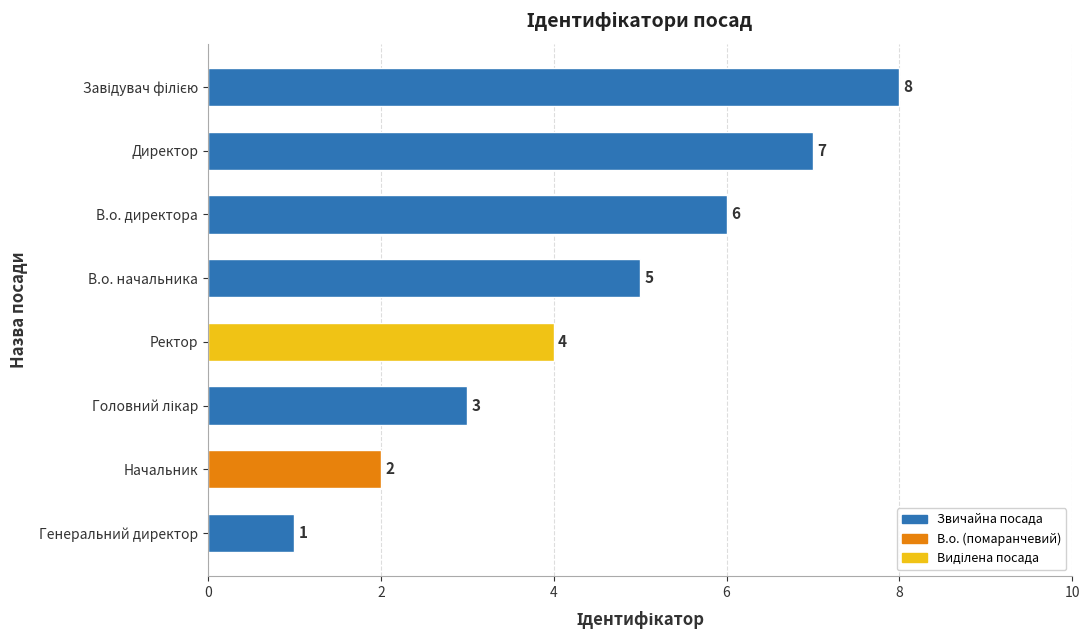

What is the difference between the second highest and minimum values?

6